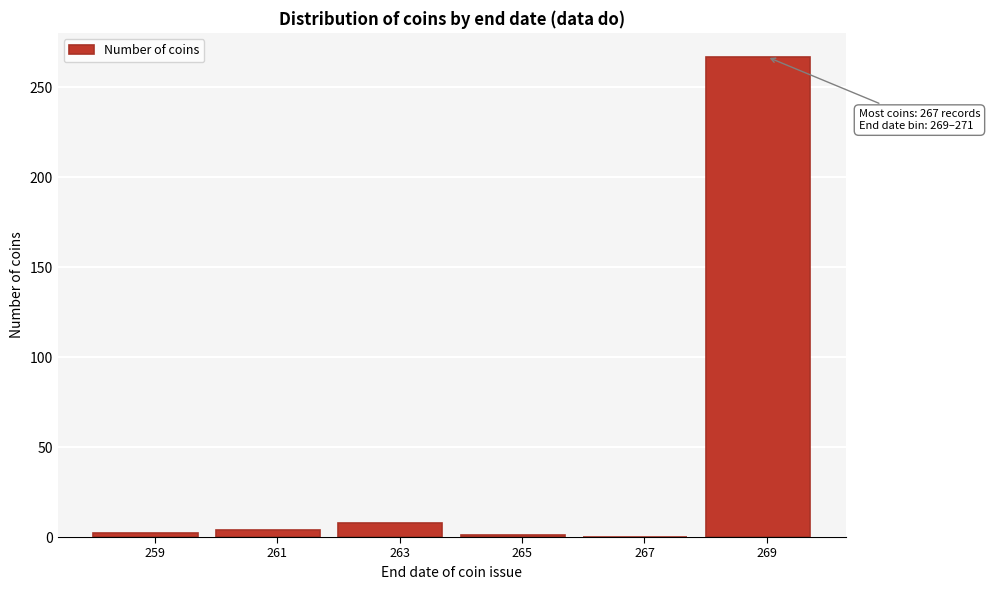

Which category has the highest value across all series?

269